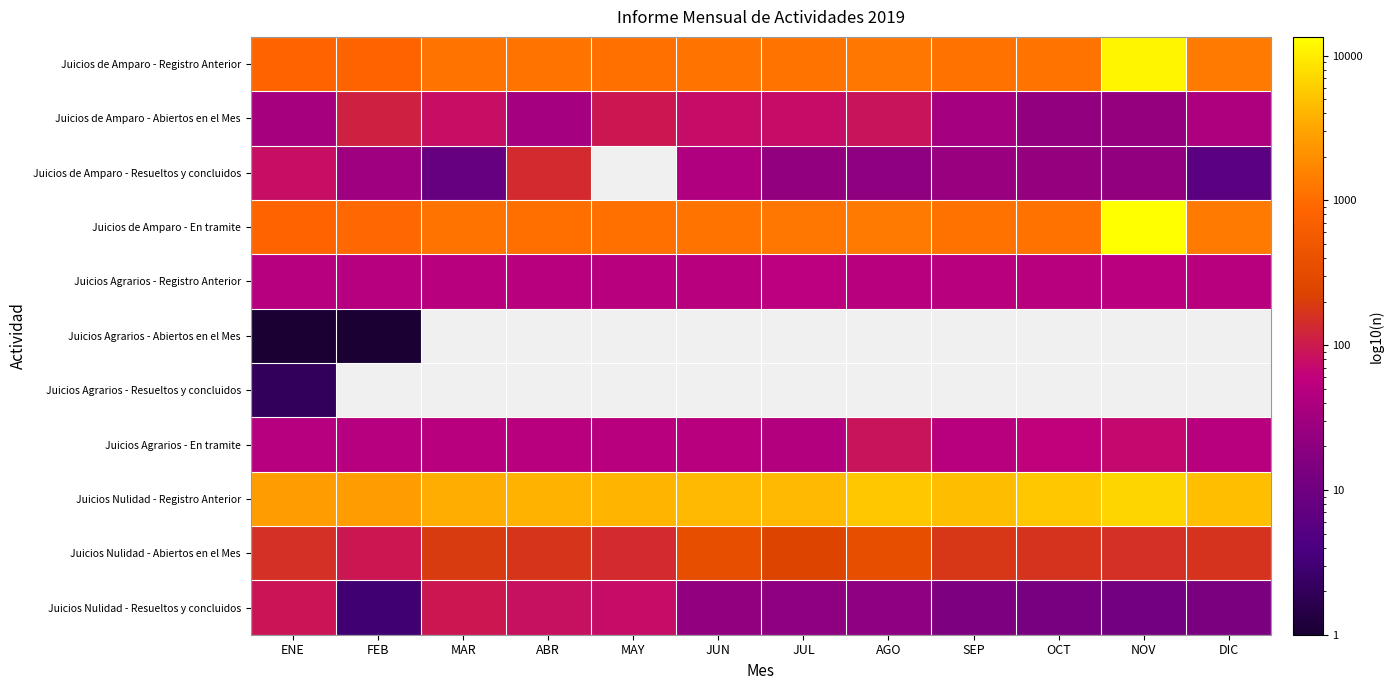

At how many categories does at least one series exceed 7594?

1